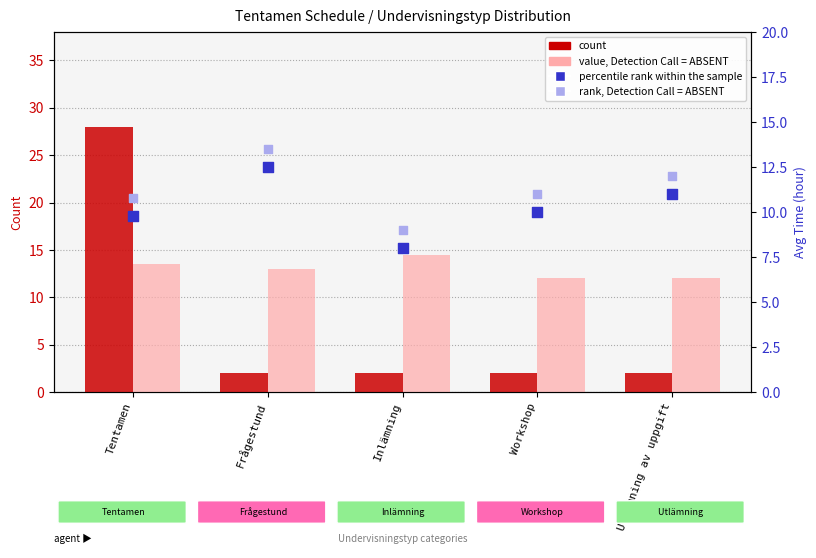

What is the total value across all series at Inlämning?

33.5